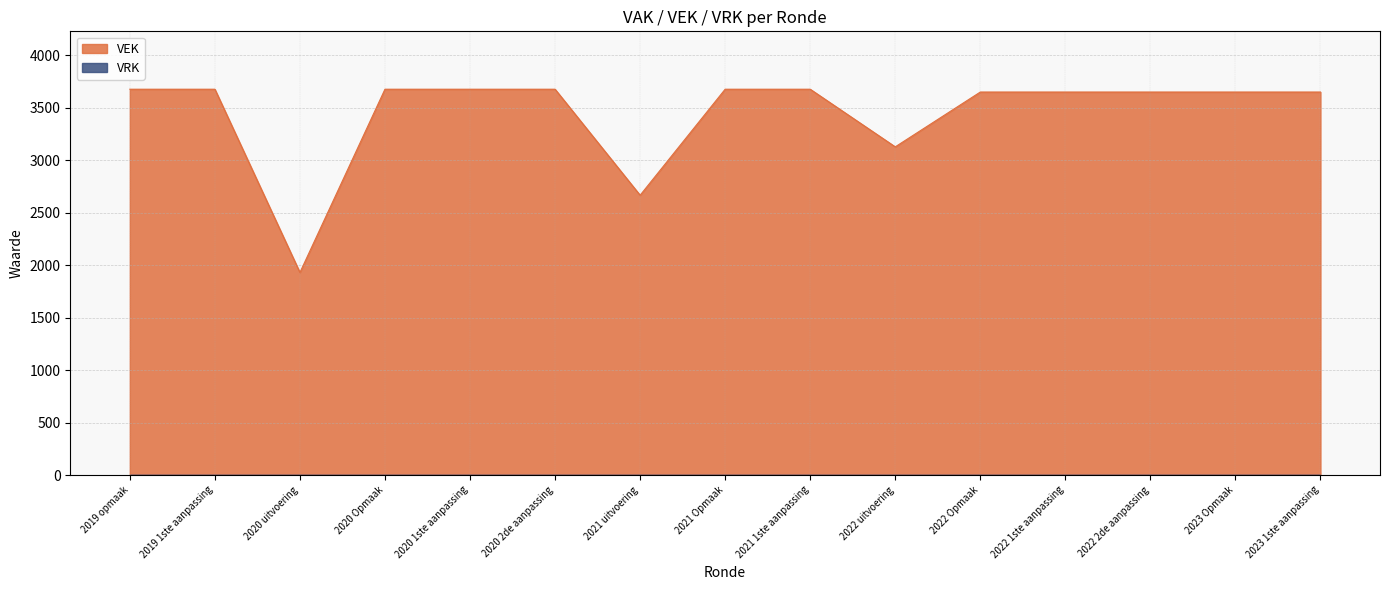

Which has a higher value, 2022 2de aanpassing or 2020 1ste aanpassing?

2020 1ste aanpassing